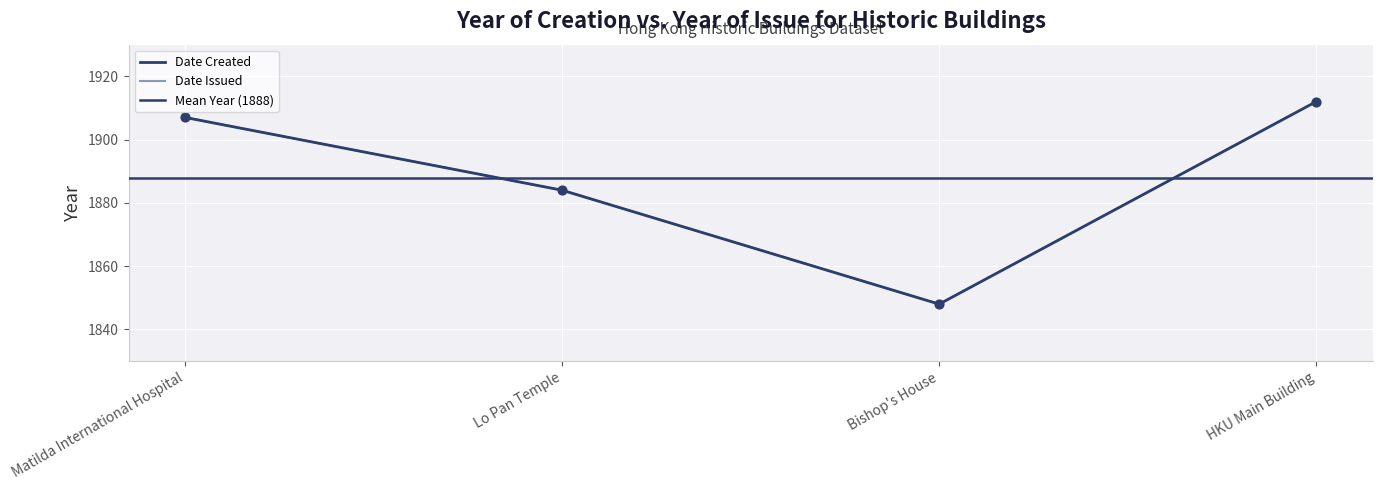

Which series has the largest total across all categories?

Date Created